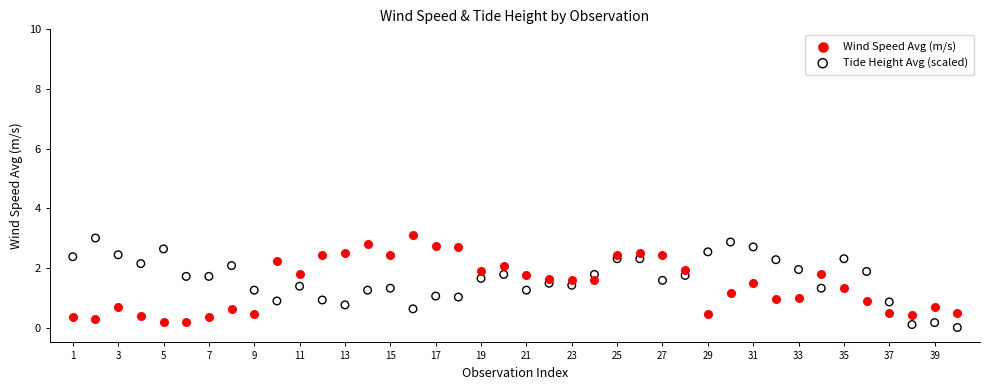

What is the X range (max minus min) for the scatter plot?

39.0